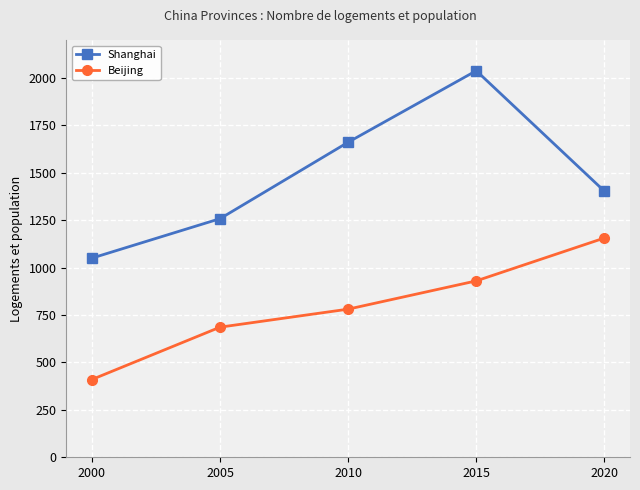

Is it true that Beijing equals 1156 at 2020?

True